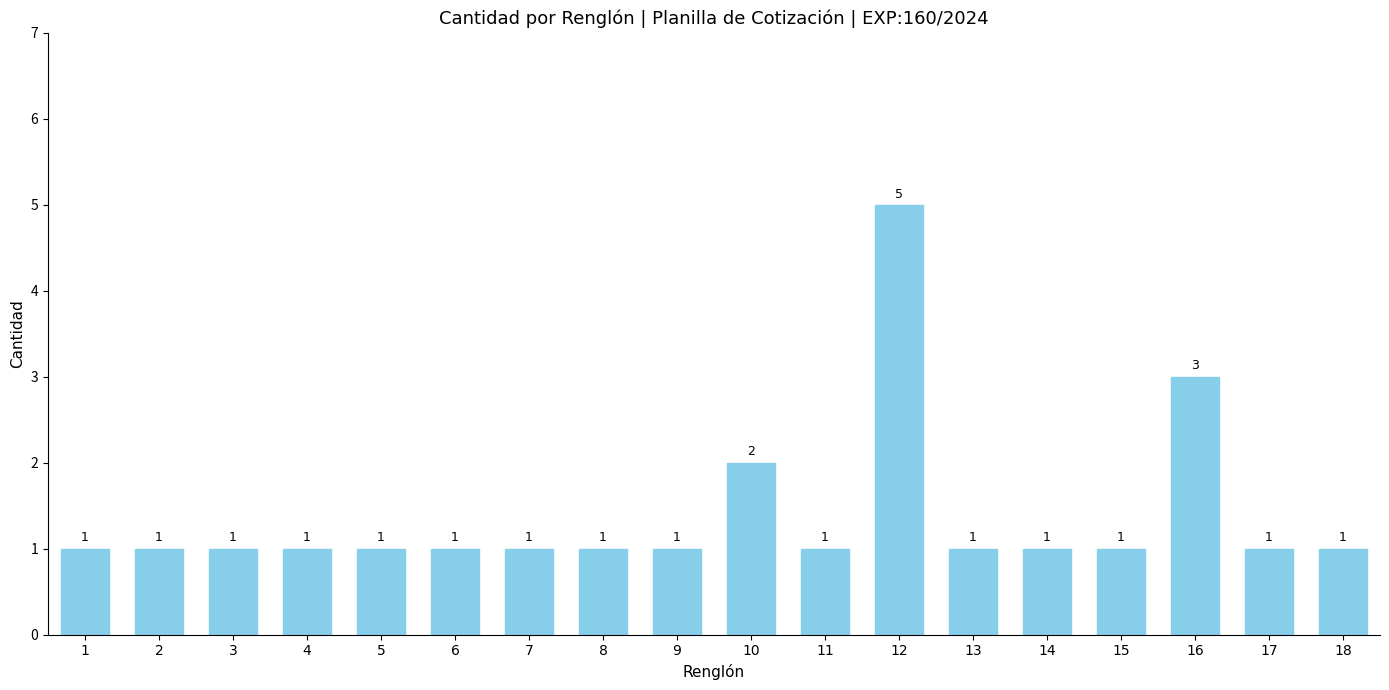

What is the maximum value shown in the chart?

5